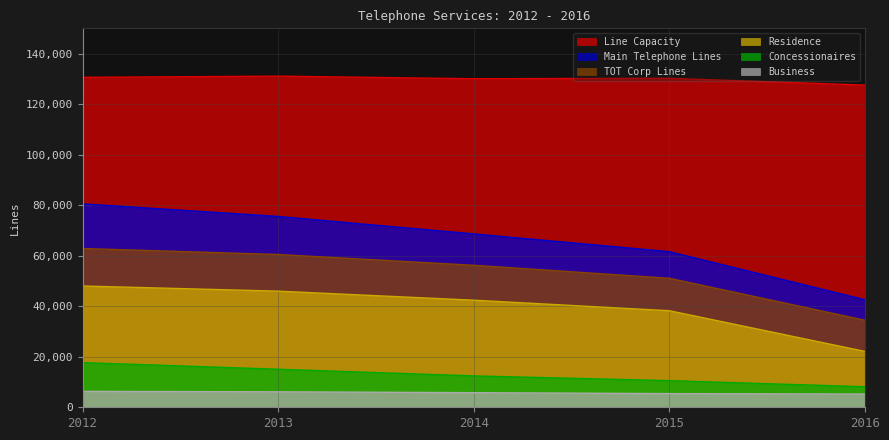

At which label does TOT Corp Lines first exceed 56205?

2012